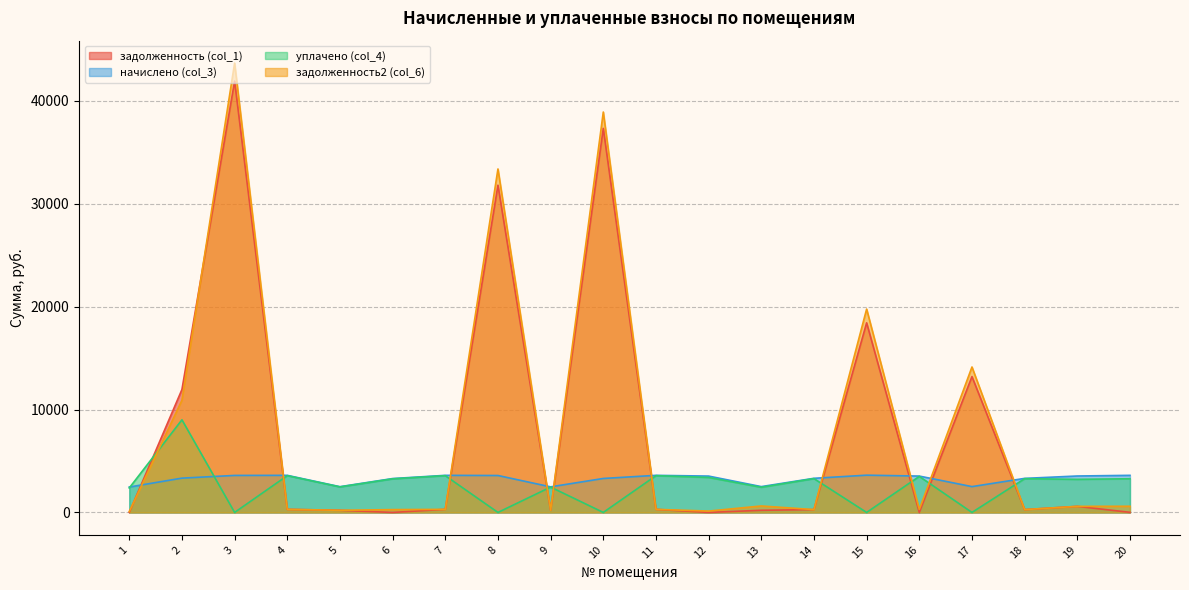

Rank the categories by уплачено (col_4) value from highest to lowest.

2, 4, 7, 11, 16, 12, 14, 18, 20, 6, 19, 5, 9, 13, 1, 3, 8, 10, 15, 17